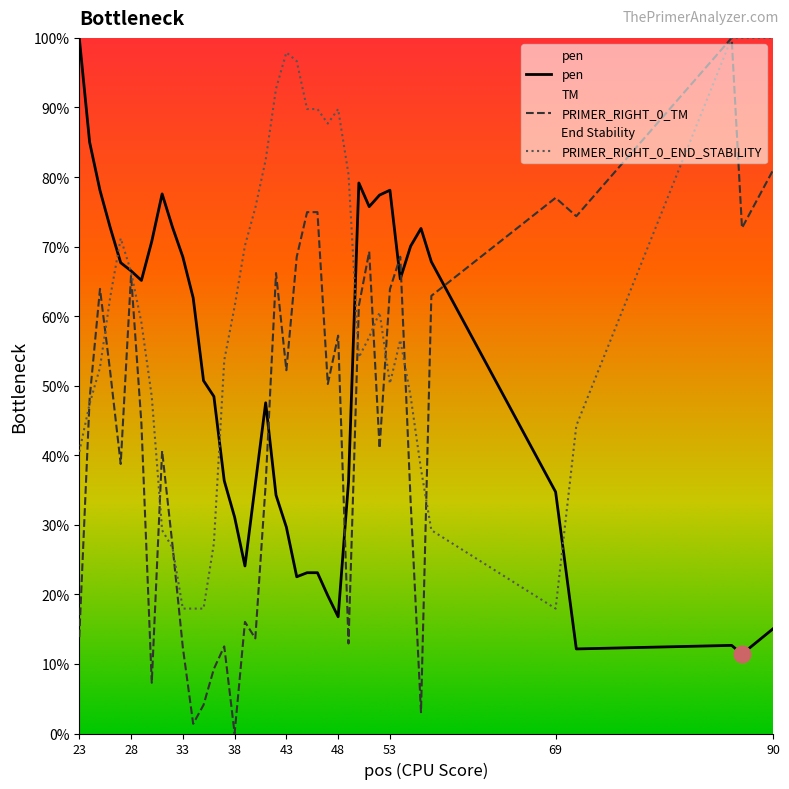

What is the difference between the second highest and minimum values in the PRIMER_RIGHT_0_TM series?

81.0